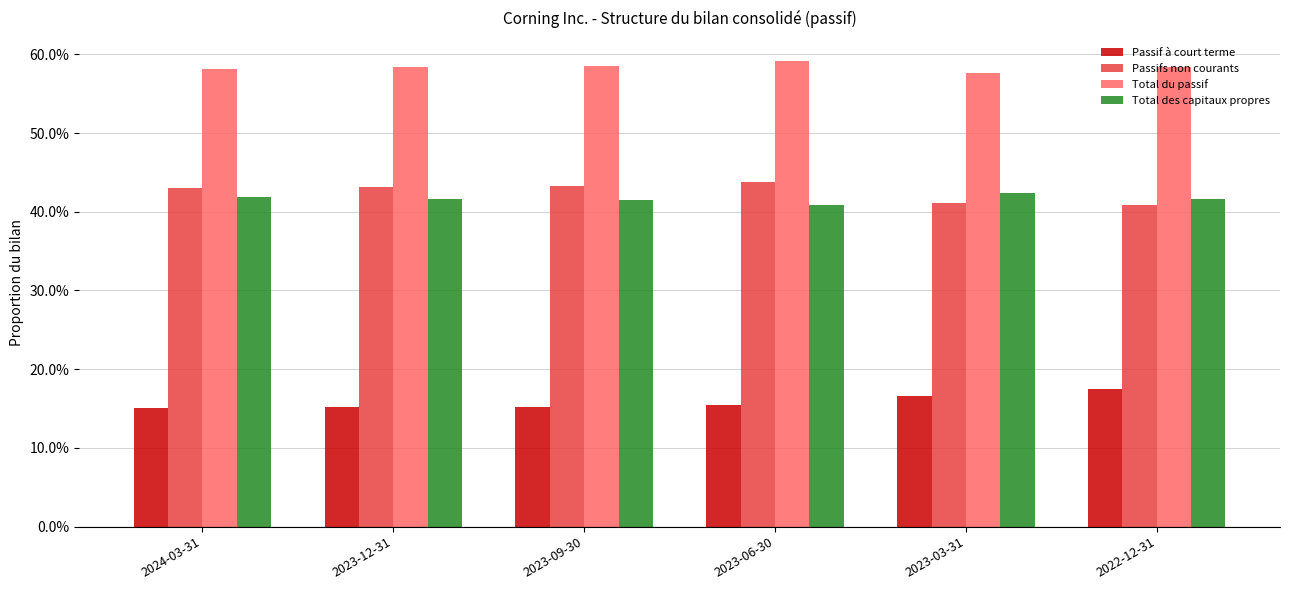

What are all the series names shown in the legend?

Passif à court terme, Passifs non courants, Total du passif, Total des capitaux propres